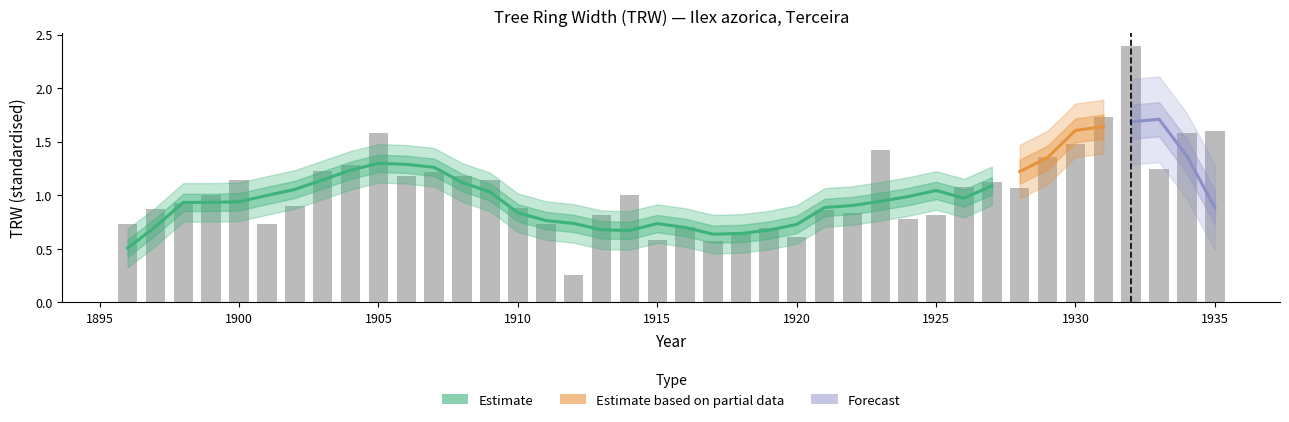

At which label does the data first exceed 1?

1900